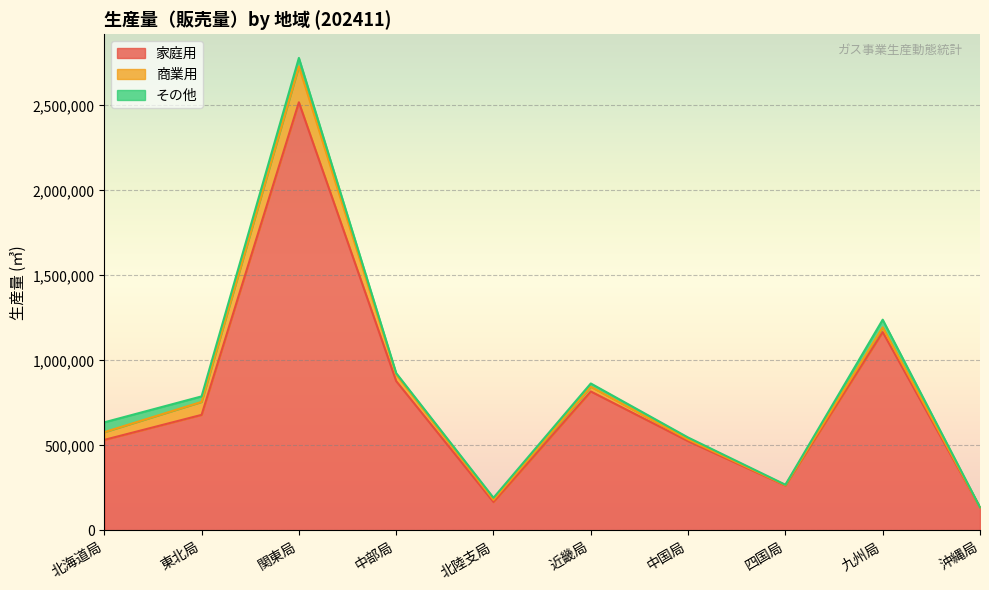

Which series has the largest total across all categories?

家庭用